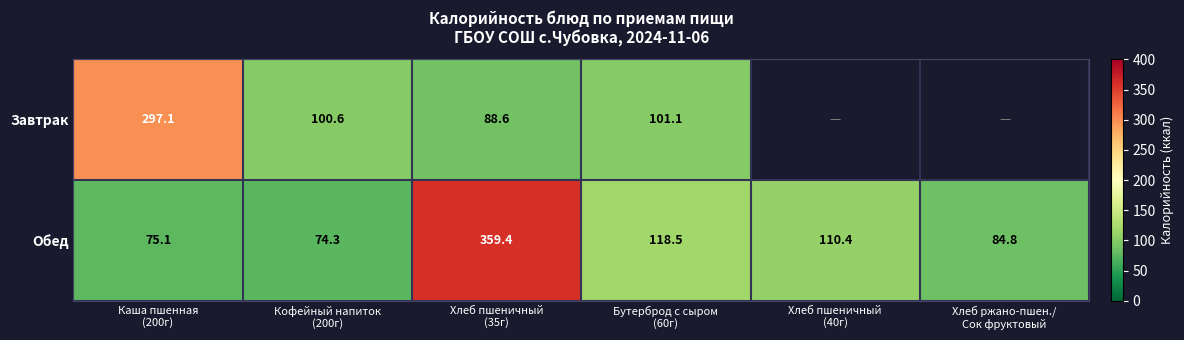

Which has a higher value, Хлеб ржано-пшен./
Сок фруктовый or Каша пшенная
(200г)?

Каша пшенная
(200г)